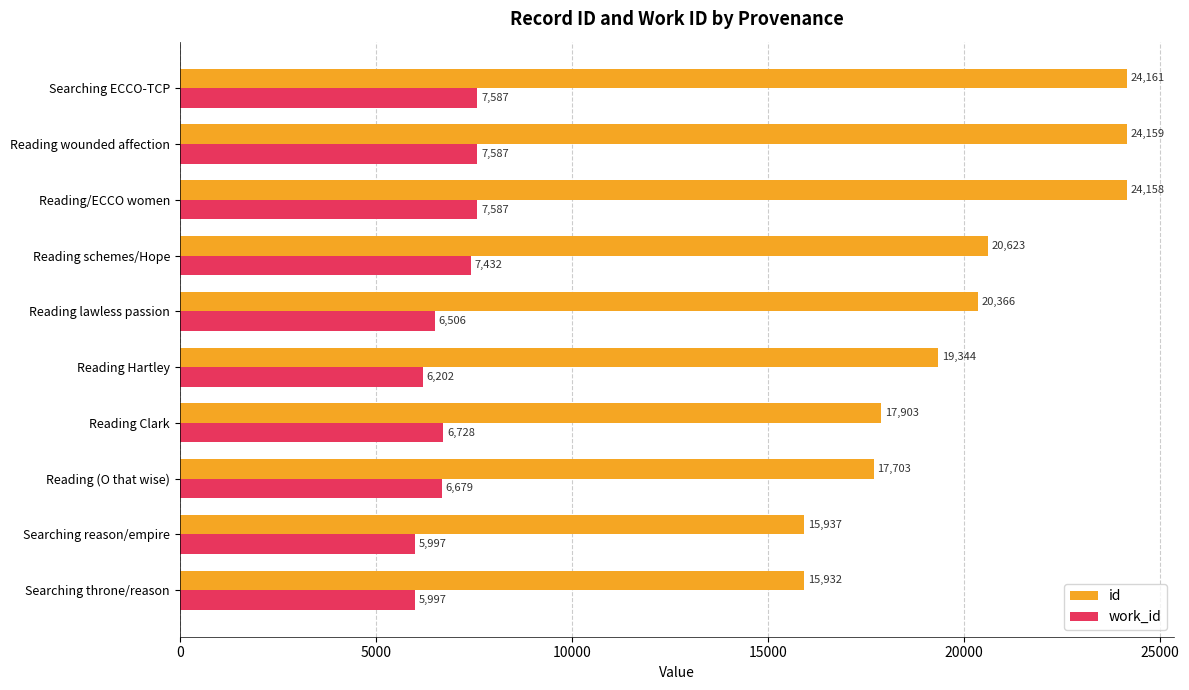

What is the average value of the id series?

20029